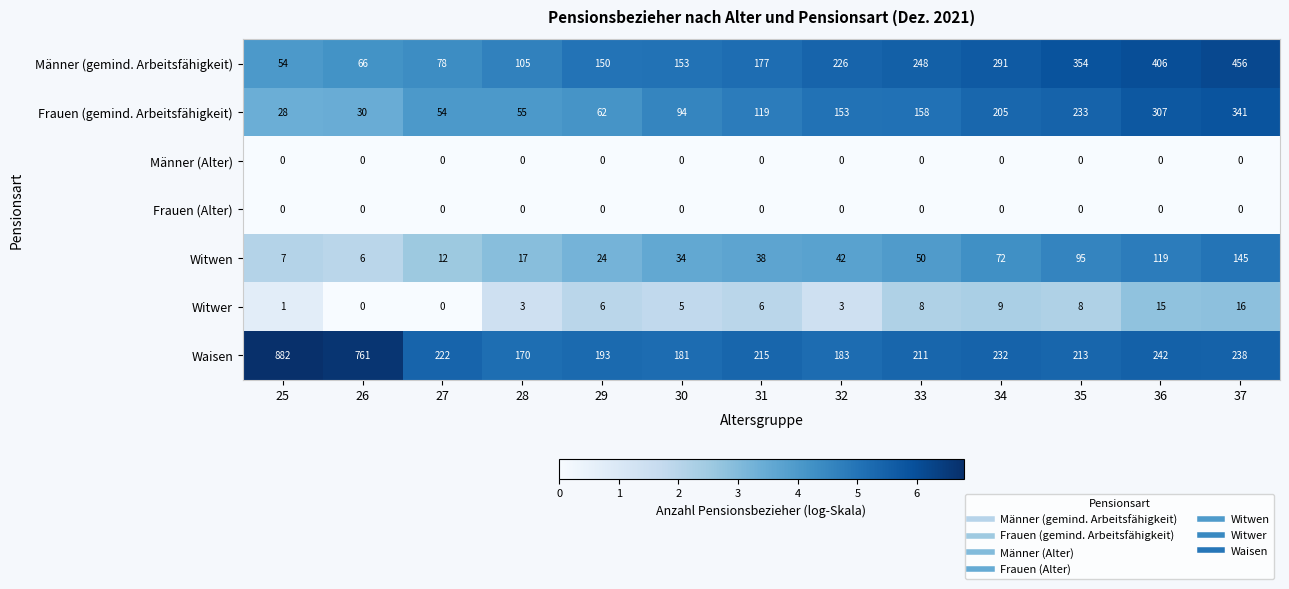

How many data points does each series have?

13